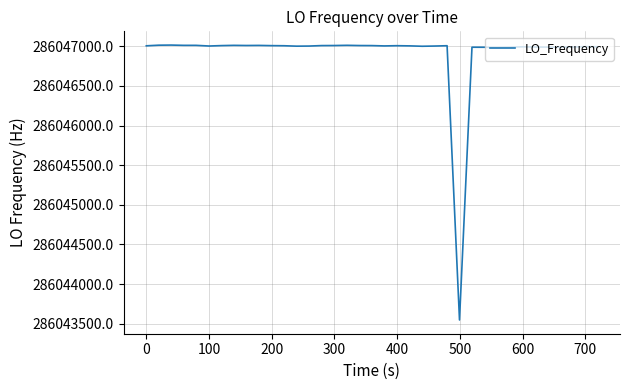

What is the greatest value displayed?

286047015.5